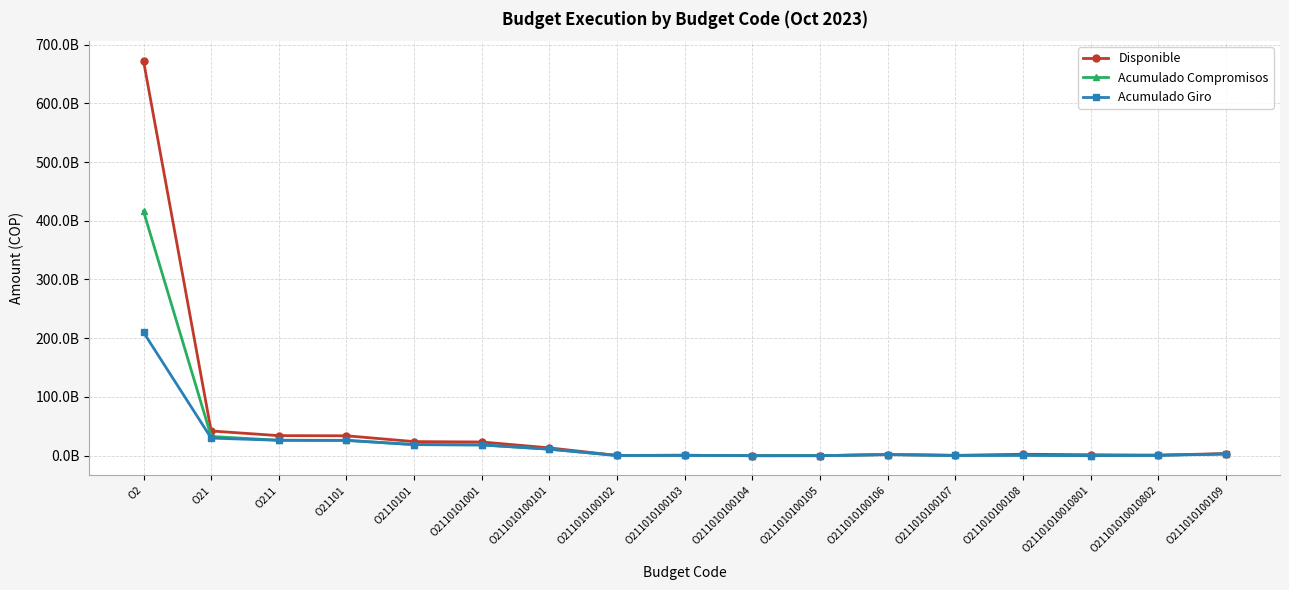

True or false: Acumulado Giro and Acumulado Compromisos cross at least once.

False